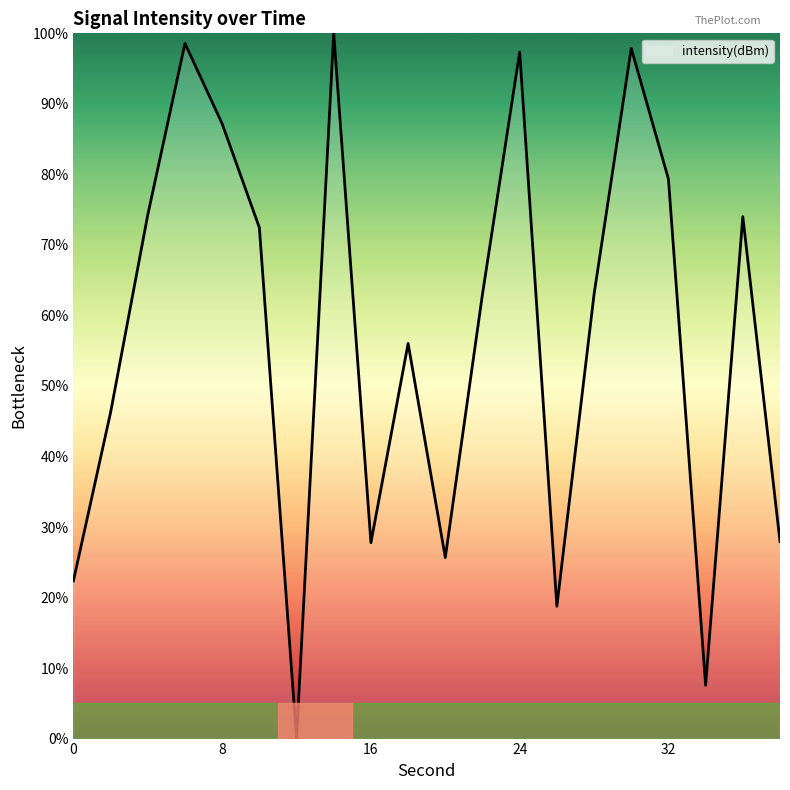

What is the difference between the maximum and minimum values?

100.0